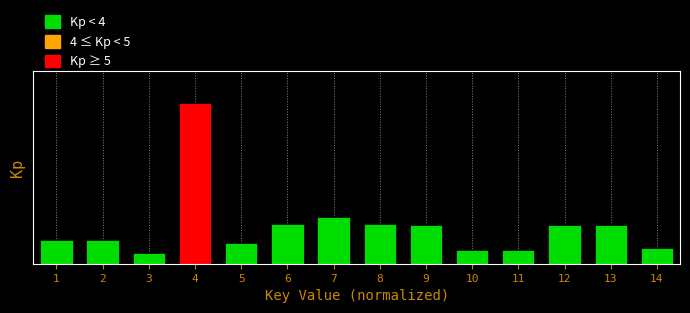

Are the bars horizontal?

No